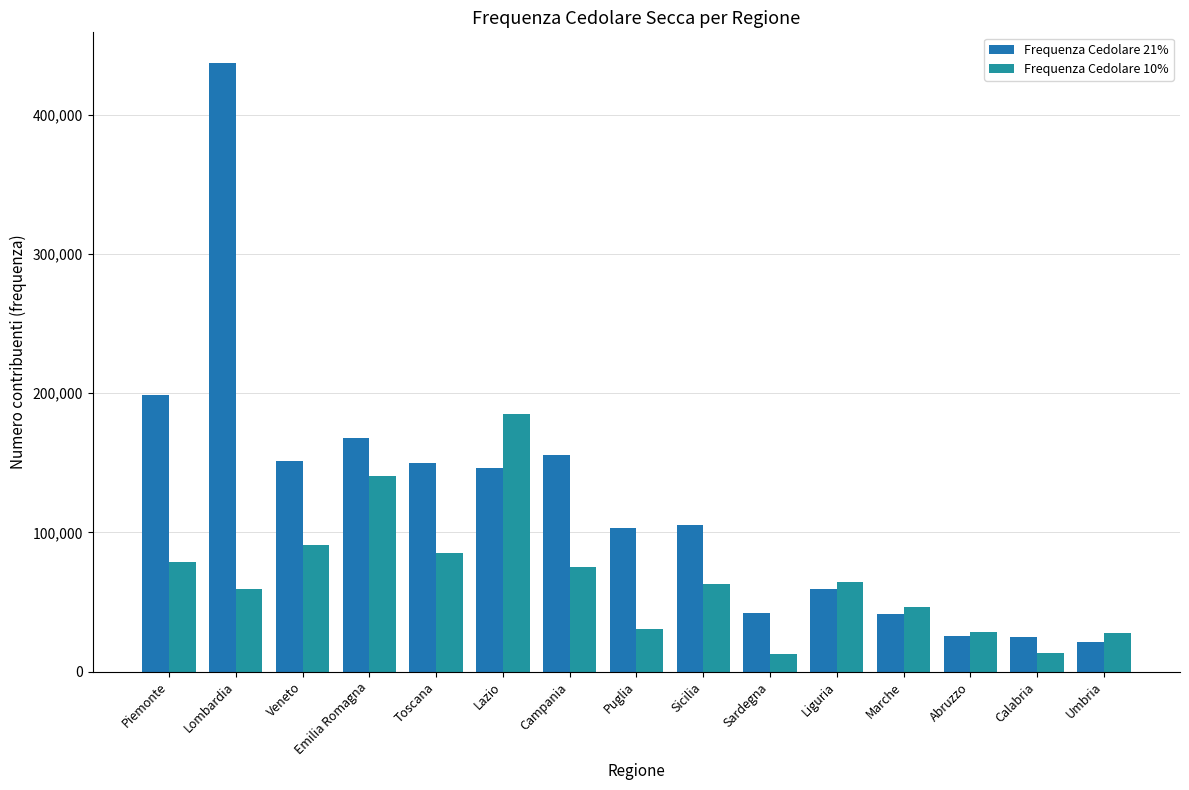

Does the chart contain any negative values?

No